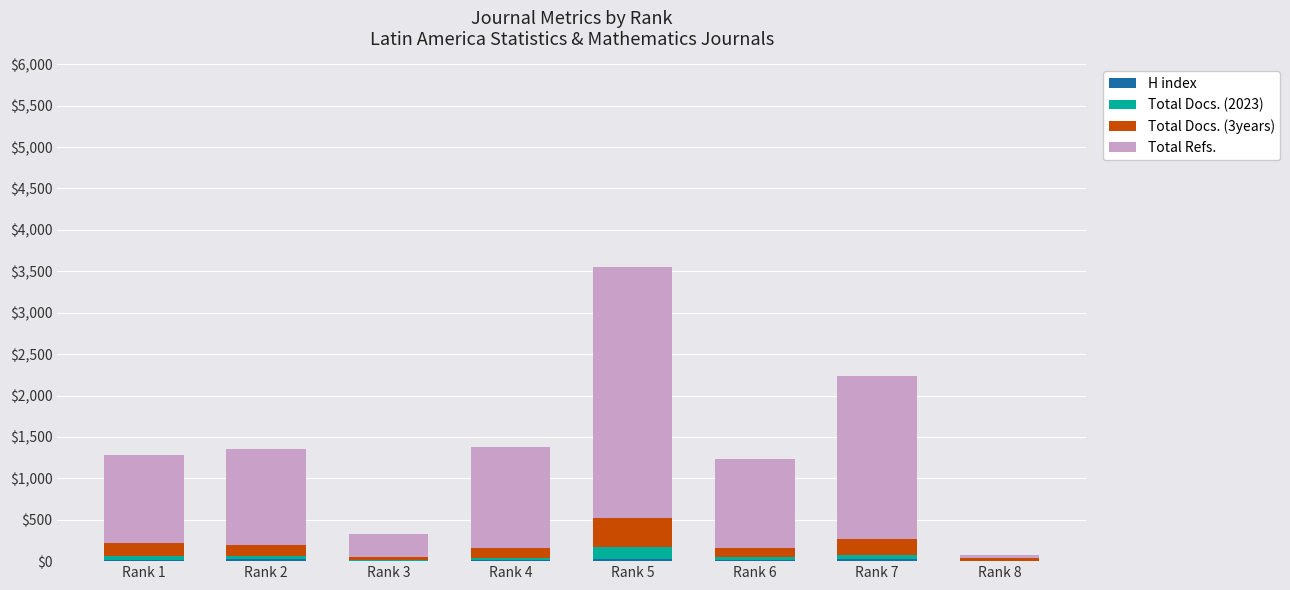

At which category is the sum across all series the highest?

Rank 5